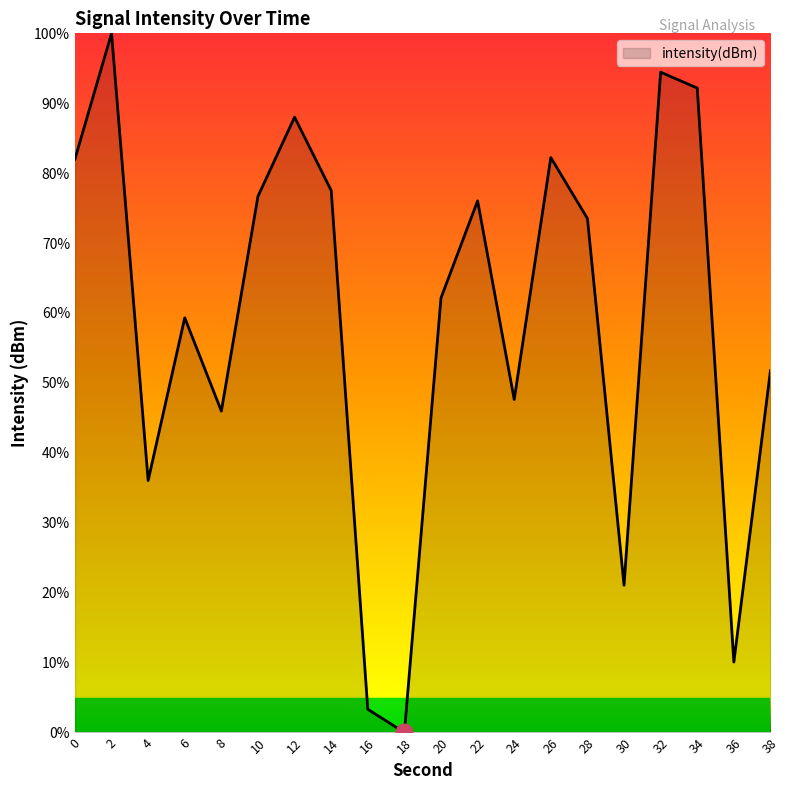

How many lines are shown in the chart?

1